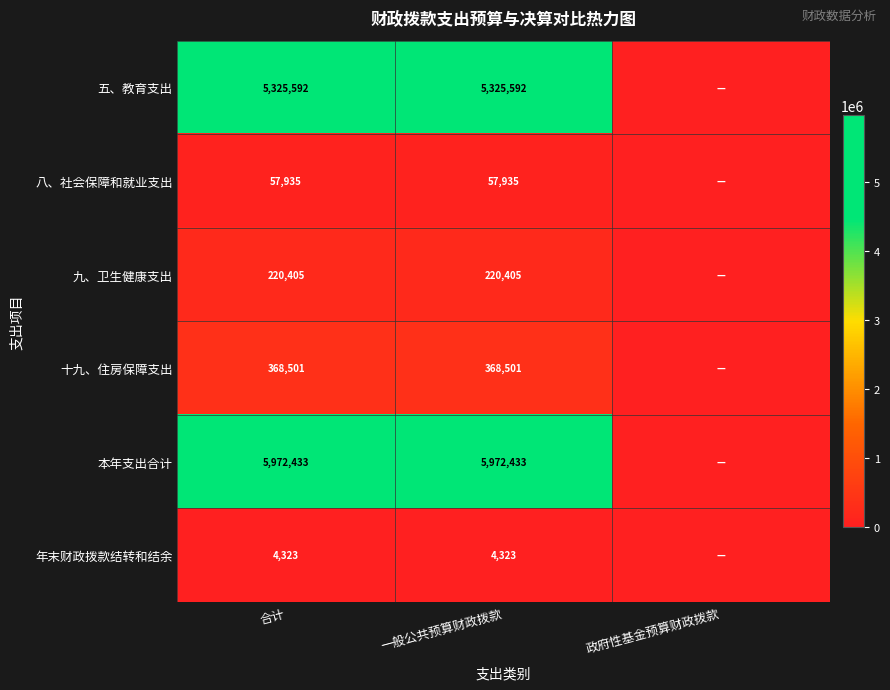

Is it true that 九、卫生健康支出 equals 325122 at 一般公共预算财政拨款?

False